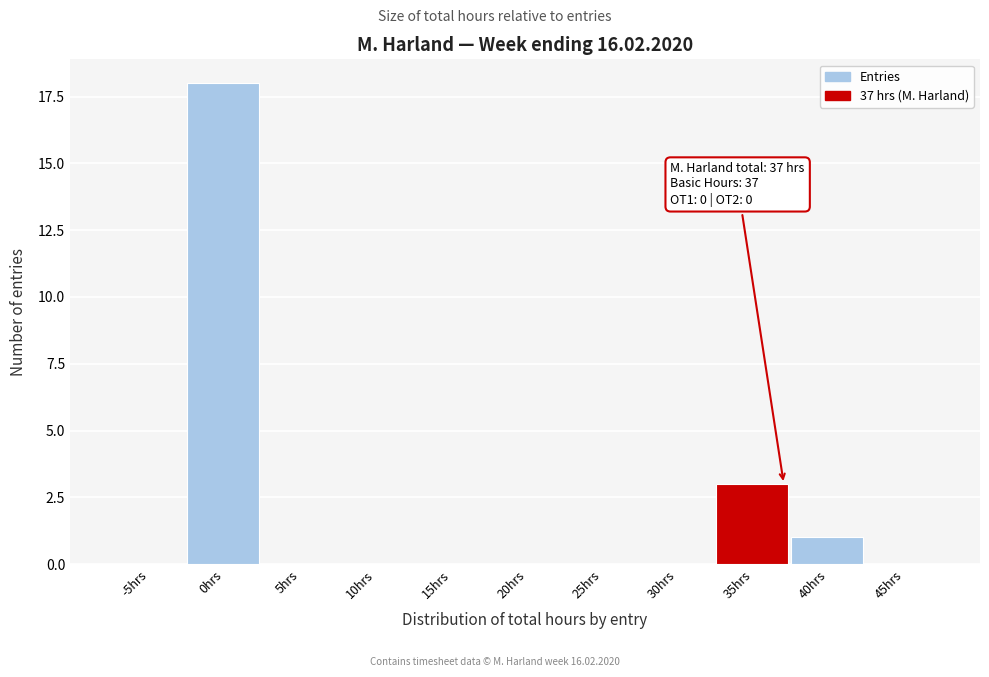

Reading right to left, extract all data points from this chart.

45hrs=0	40hrs=1	35hrs=3	30hrs=0	25hrs=0	20hrs=0	15hrs=0	10hrs=0	5hrs=0	0hrs=18	-5hrs=0